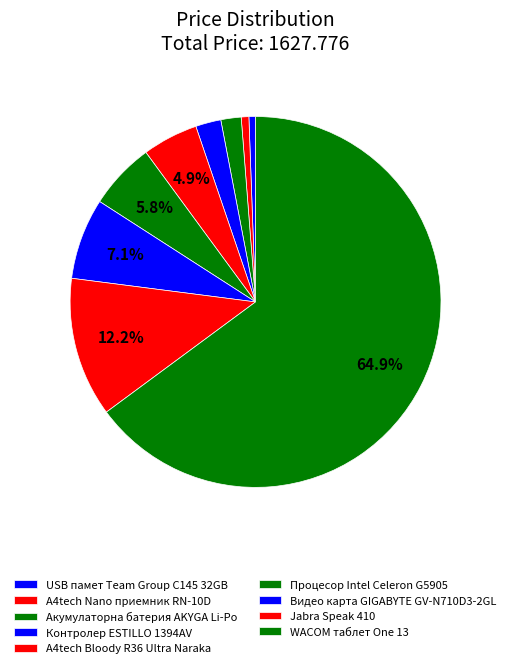

What is the ratio of the value at Jabra Speak 410 to the value at Акумулаторна батерия AKYGA Li-Po?

6.9